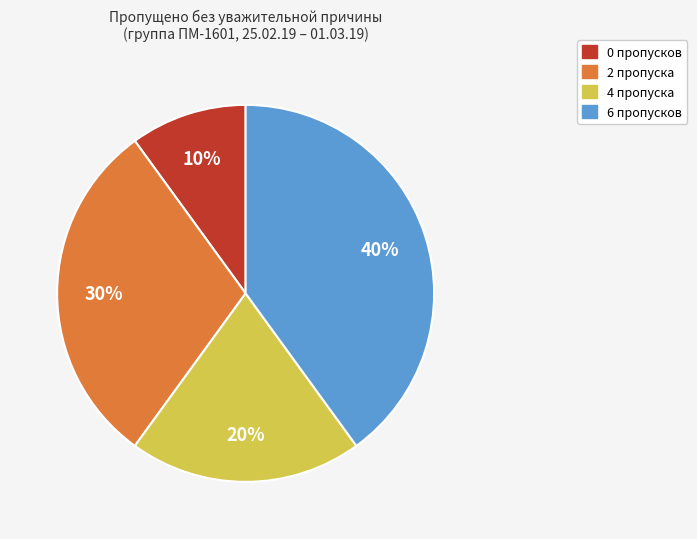

Is there a majority slice in this chart?

No